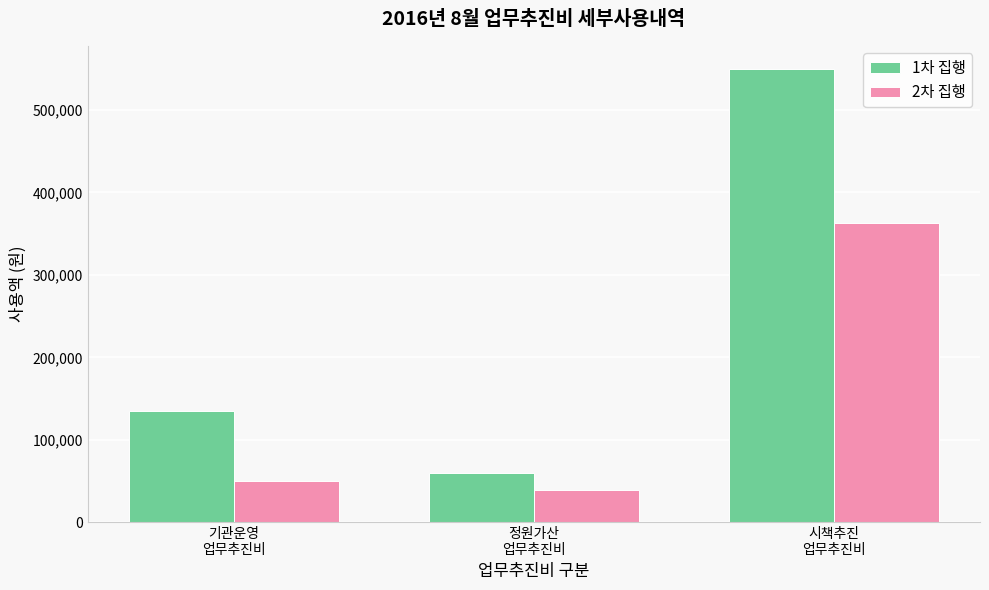

What is the difference between the 2차 집행 values at 기관운영
업무추진비 and 정원가산
업무추진비?

10200